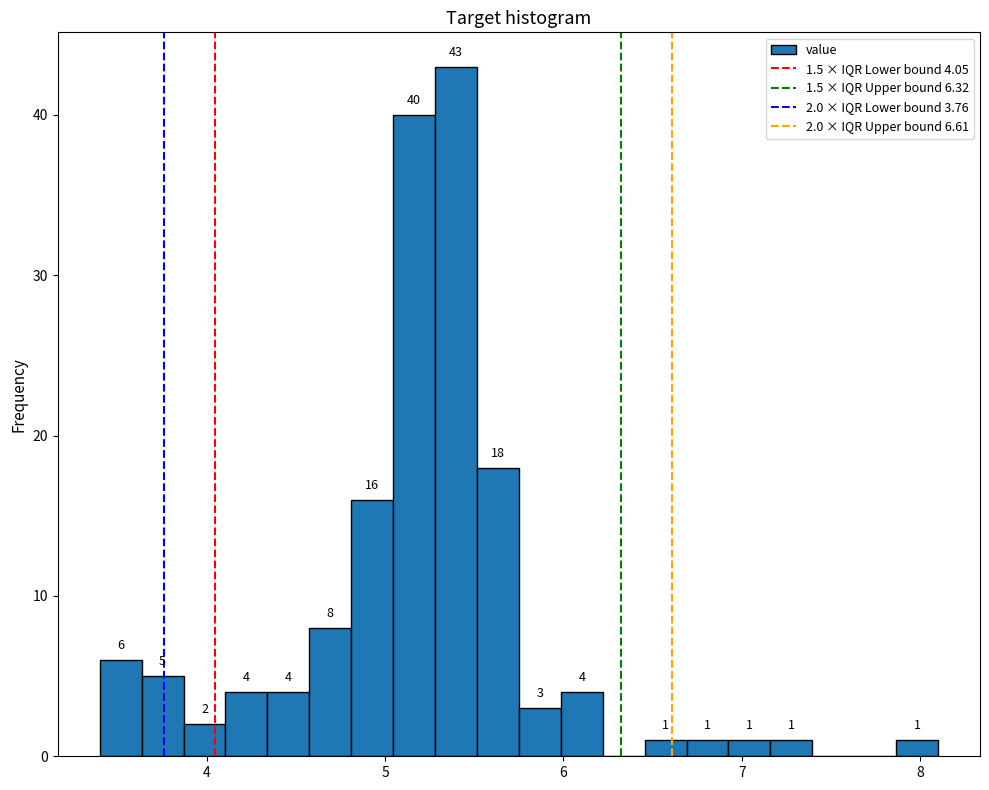

Around what value on the x-axis is the tallest bar? Give the approximate position of its centre, as read against the axis.

5.4